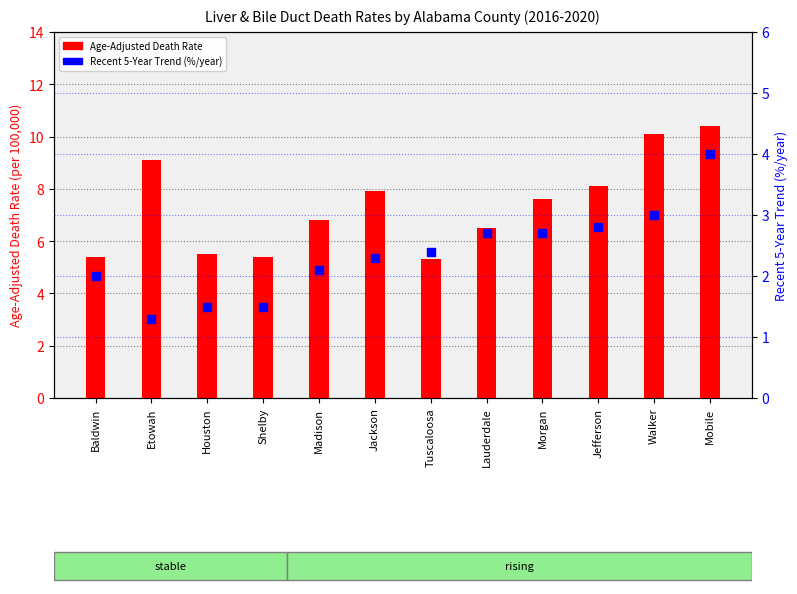

What is the total value across all series at Mobile?

14.4